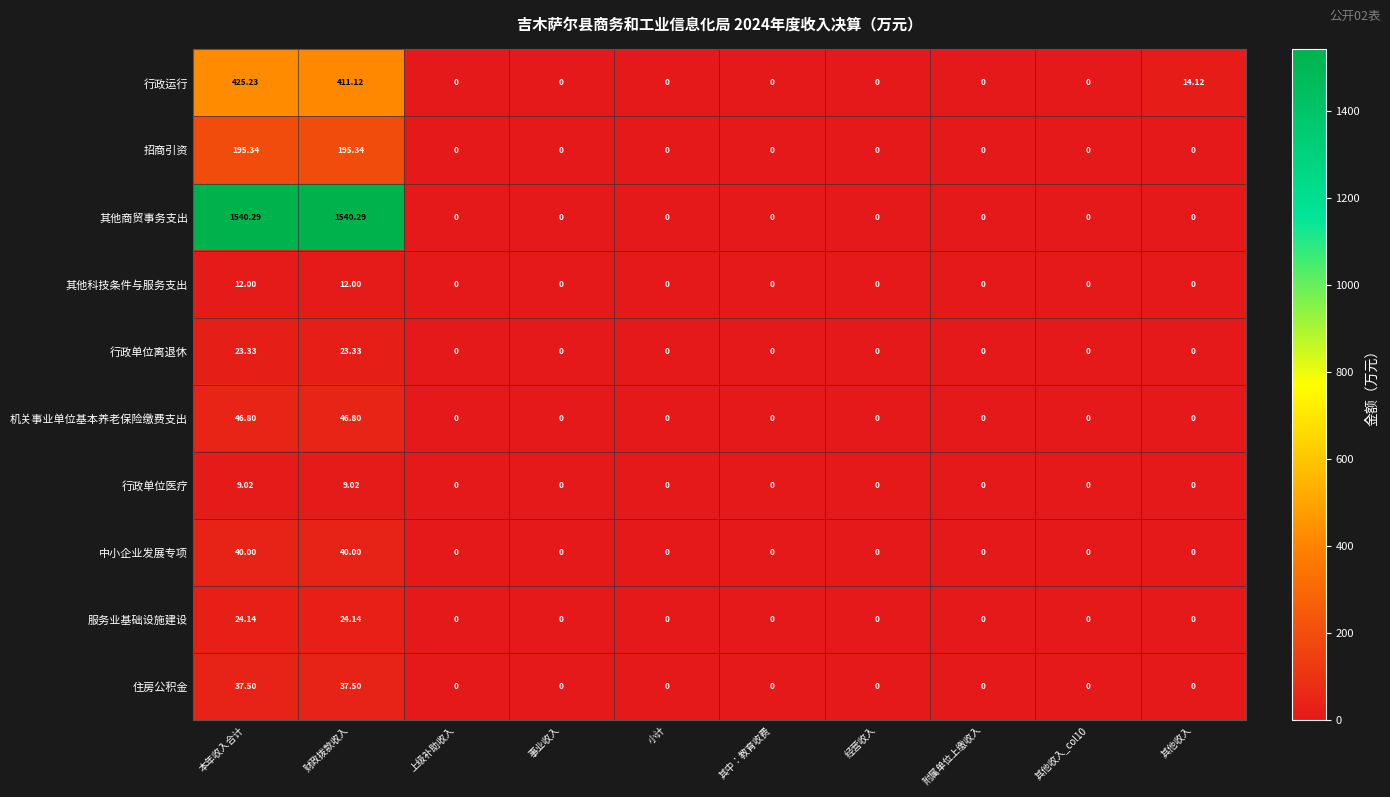

Is the value of 其他科技条件与服务支出 at 其他收入 greater than the value of 其他商贸事务支出 at 本年收入合计?

No